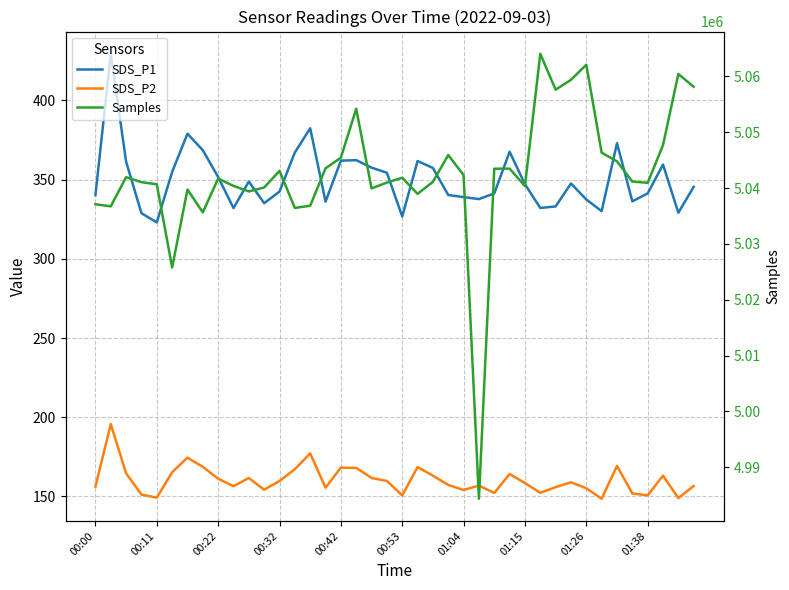

What are all the series names shown in the legend?

SDS_P1, SDS_P2, Samples